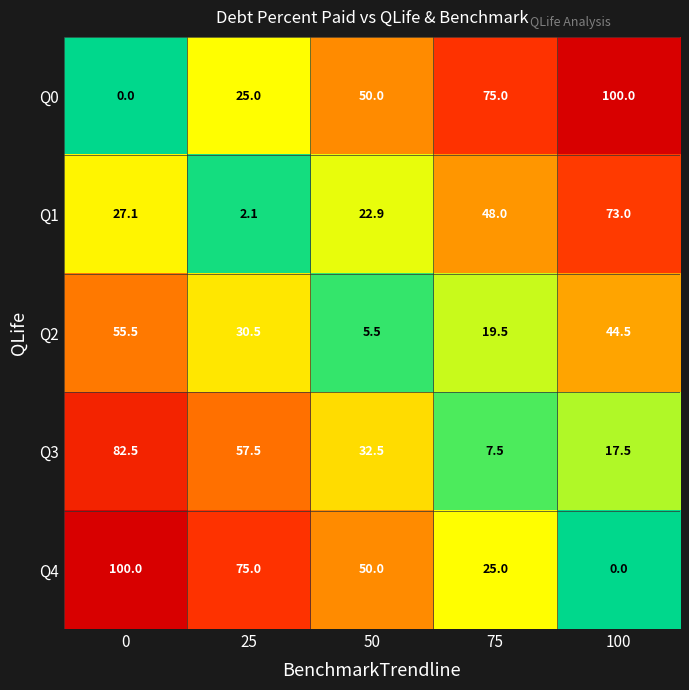

At 75, list the series in order from largest to smallest.

Q0, Q1, Q4, Q2, Q3